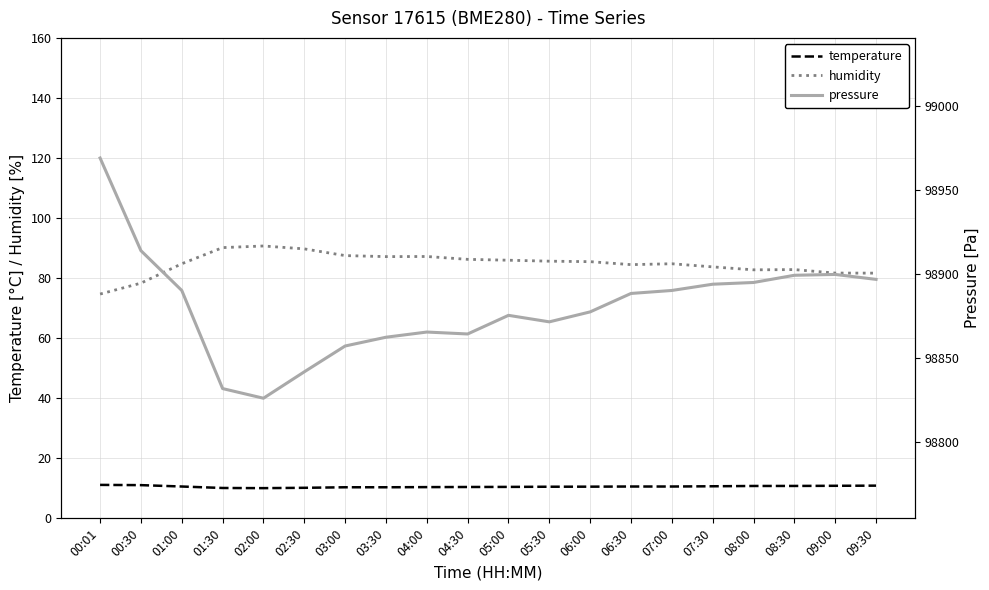

Reading left to right, what are all the values shown in this chart?

temperature: 11.1	11.1	10.6	10.1	10.1	10.2	10.3	10.3	10.4	10.4	10.5	10.5	10.6	10.6	10.6	10.7	10.8	10.8	10.8	10.9
humidity: 74.7	78.3	84.8	90.2	90.7	89.7	87.5	87.2	87.2	86.2	86.0	85.6	85.5	84.5	84.8	83.7	82.8	82.8	81.7	81.7
pressure: 98969.2	98914.0	98890.3	98831.9	98826.2	98841.9	98857.3	98862.5	98865.6	98864.4	98875.5	98871.7	98877.6	98888.6	98890.3	98894.1	98895.1	98899.4	98899.9	98896.9